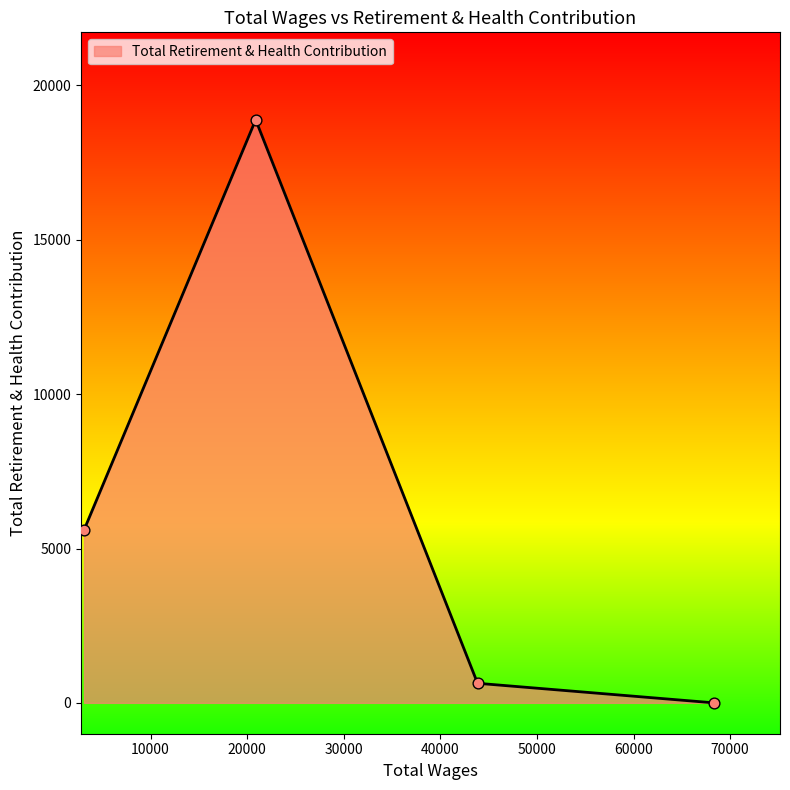

What is the average value?

6281